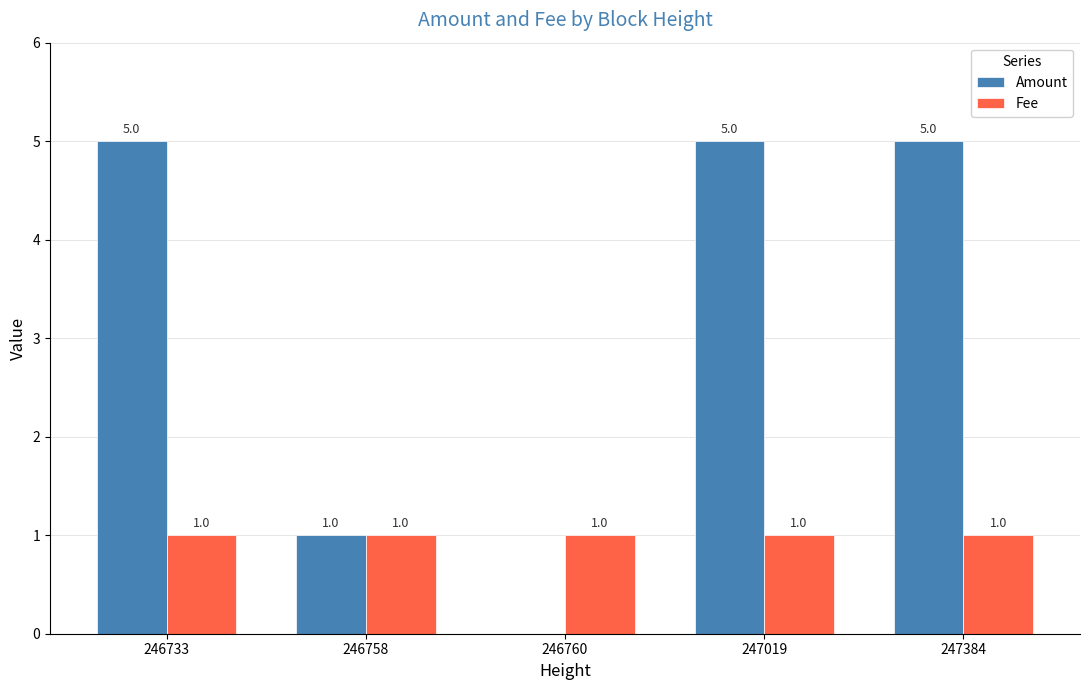

What is the sum of all Fee values?

5